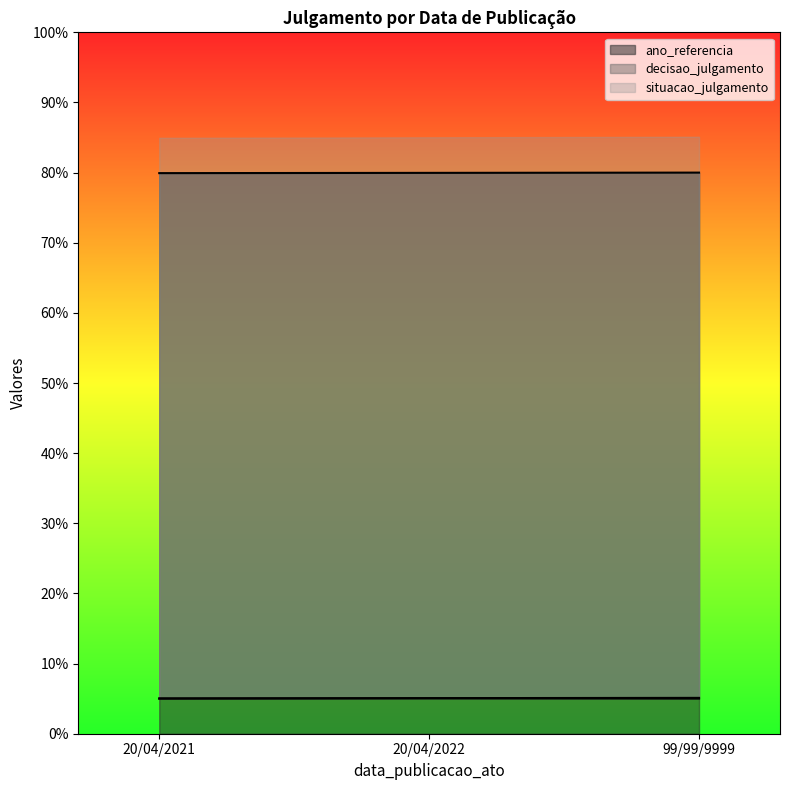

What position from the right is 20/04/2021?

3